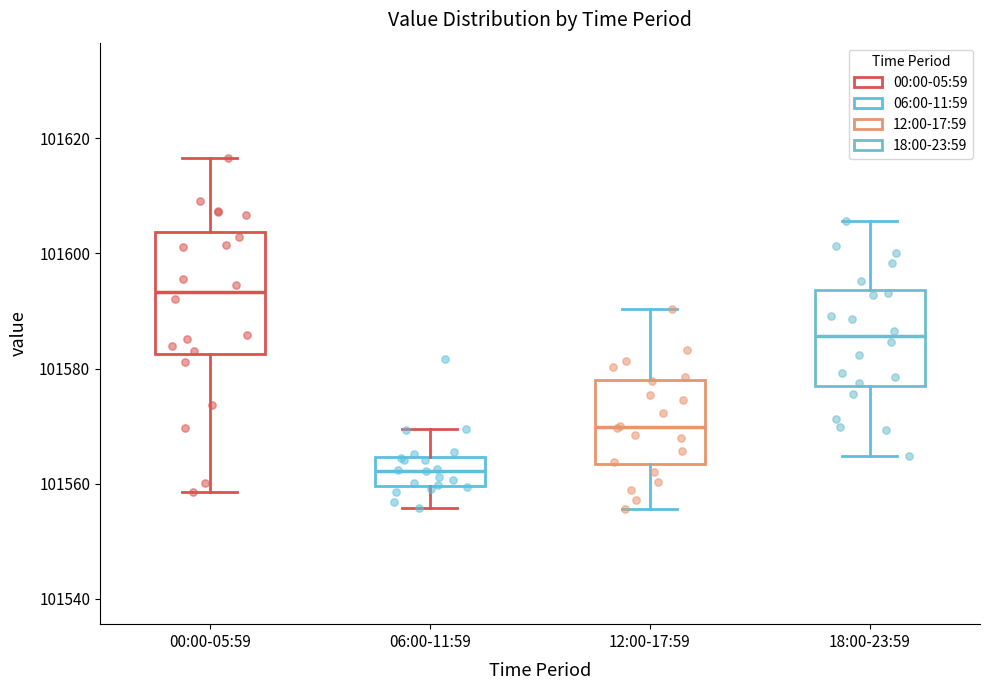

Reading left to right, read every box against the y-axis: the position of its median line, the range the box covers, and the ends of its whiskers. The values are not printed on the chart, so give them approximately, as read against the axis.

00:00-05:59: median 101594, box 101582 to 101604, whiskers 101558 to 101616
06:00-11:59: median 101562, box 101560 to 101564, whiskers 101556 to 101570
12:00-17:59: median 101570, box 101564 to 101578, whiskers 101556 to 101590
18:00-23:59: median 101586, box 101578 to 101594, whiskers 101564 to 101606